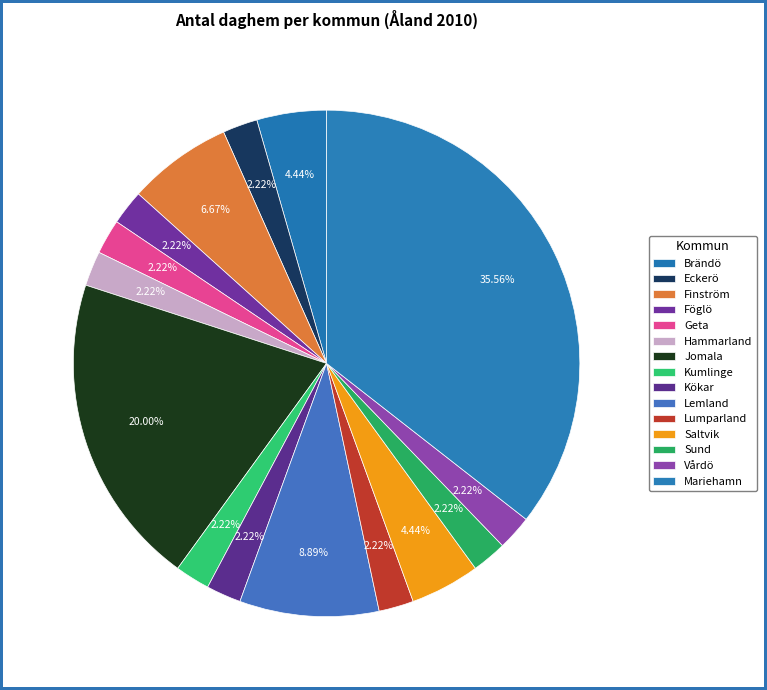

Rank the categories by value from lowest to highest.

Eckerö, Föglö, Geta, Hammarland, Kumlinge, Kökar, Lumparland, Sund, Vårdö, Brändö, Saltvik, Finström, Lemland, Jomala, Mariehamn